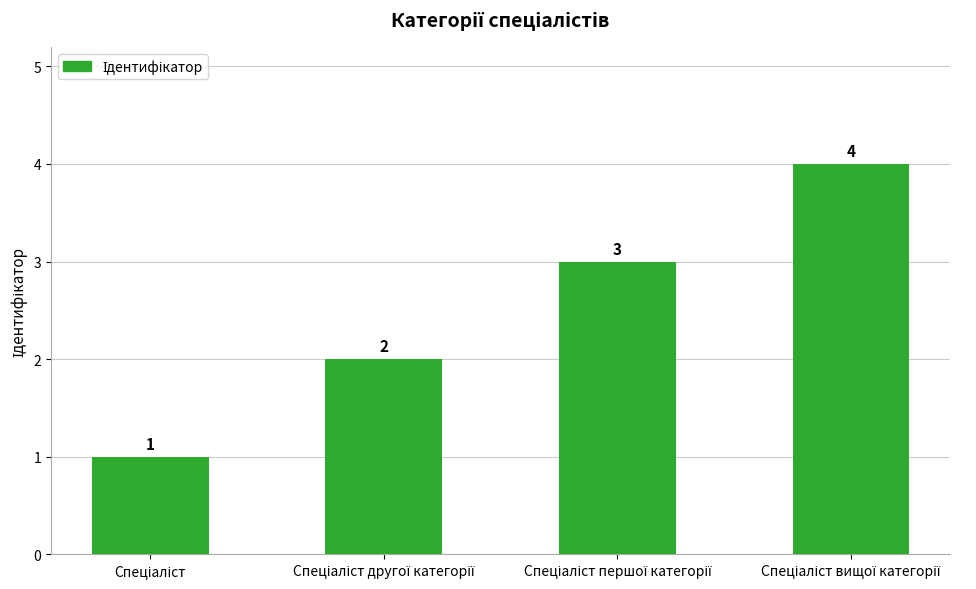

What is the minimum value shown in the chart?

1